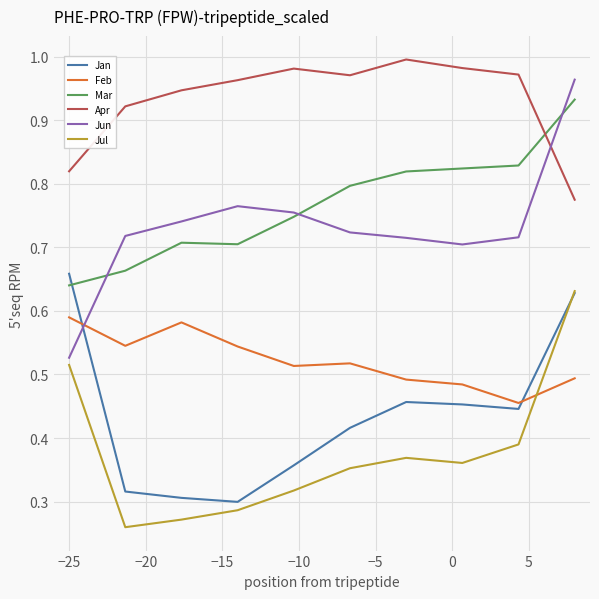

Which series has the widest spread of values?

Jun